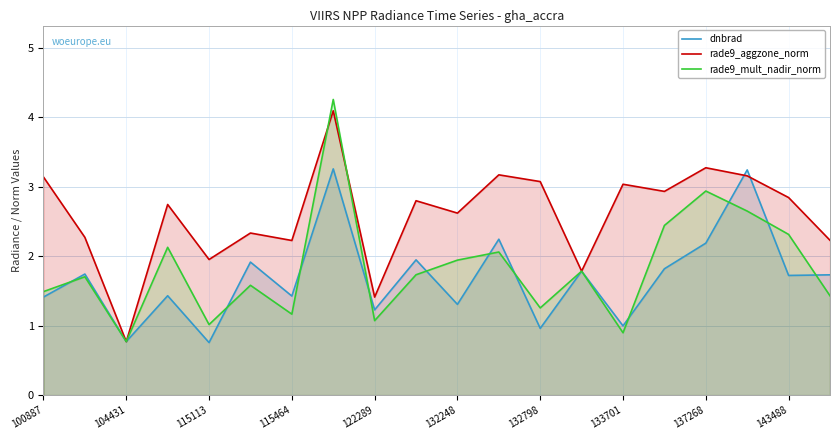

What is the value of the dnbrad point at the 13th from the left?

1.0